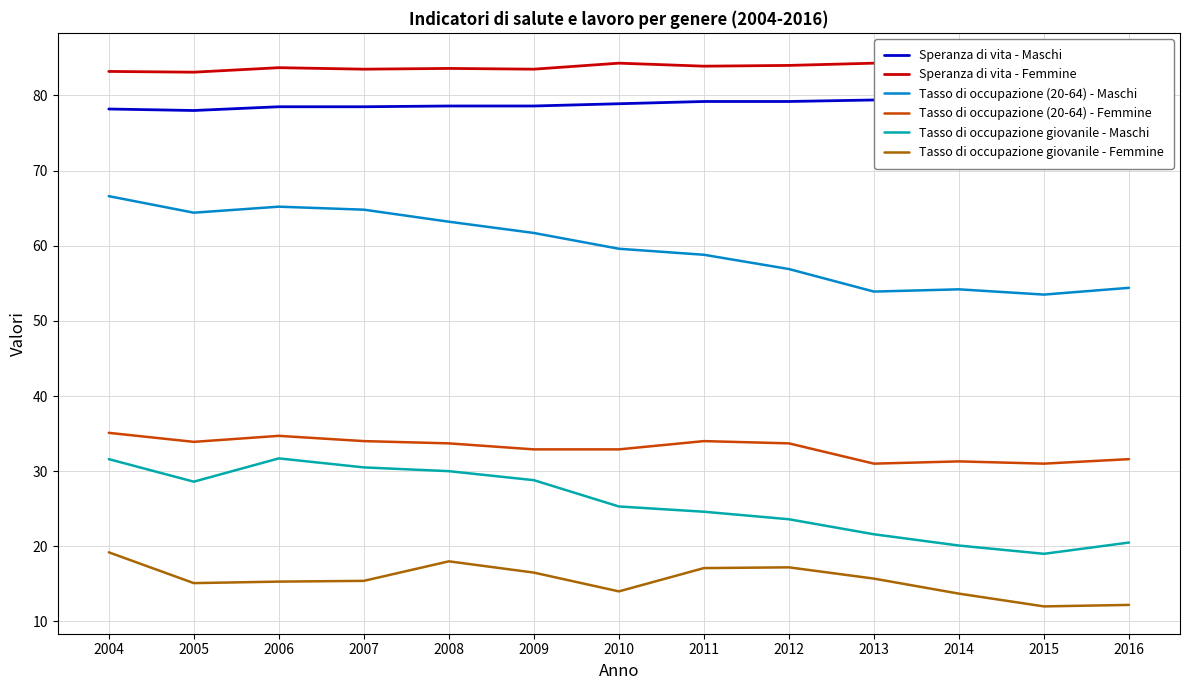

What value does the Tasso di occupazione (20-64) - Maschi series have at 2009?

61.7